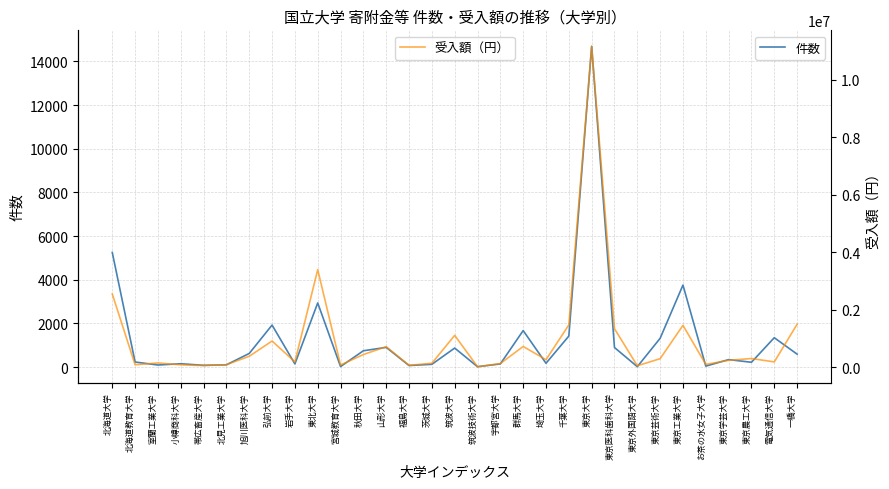

How many lines are shown in the chart?

2